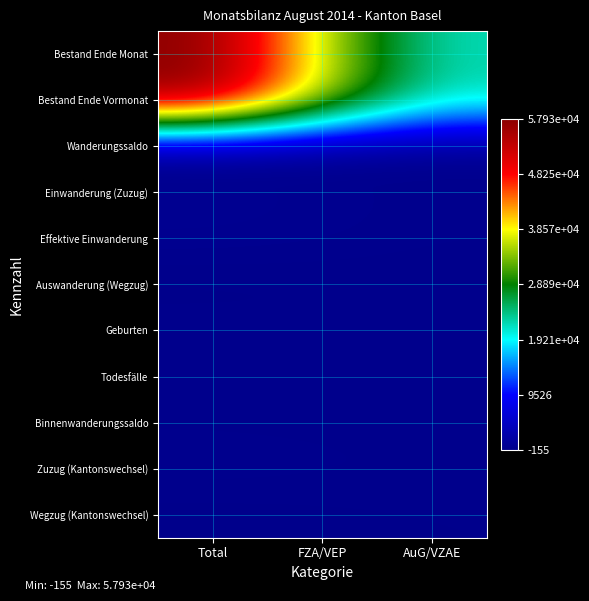

At AuG/VZAE, list the series in order from largest to smallest.

Bestand Ende Monat, Bestand Ende Vormonat, Einwanderung (Zuzug), Effektive Einwanderung, Zuzug (Kantonswechsel), Wanderungssaldo, Geburten, Binnenwanderungssaldo, Todesfälle, Wegzug (Kantonswechsel), Auswanderung (Wegzug)